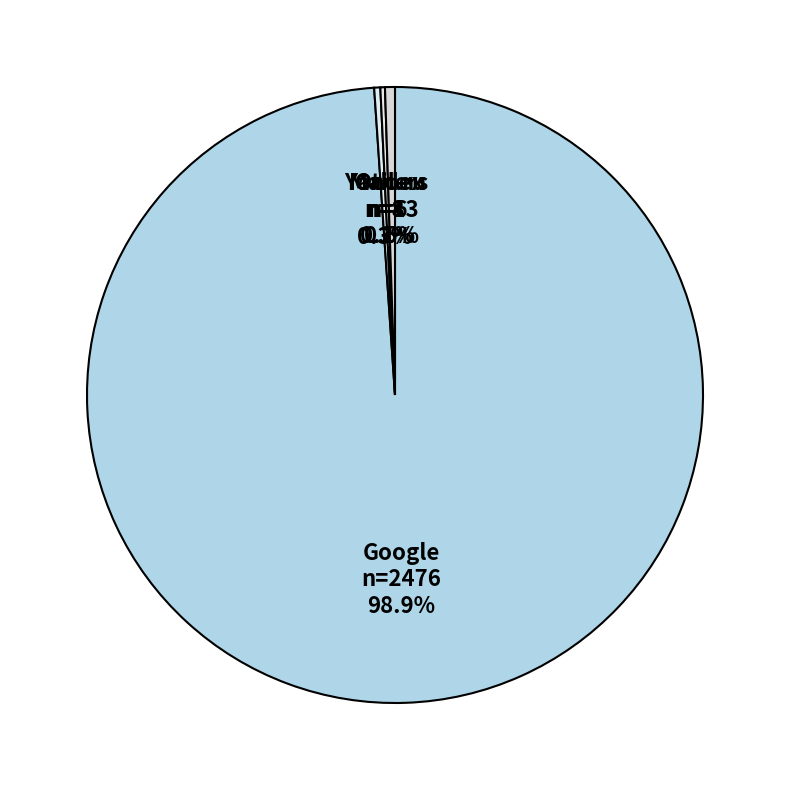

What is the largest slice in the pie chart?

Google